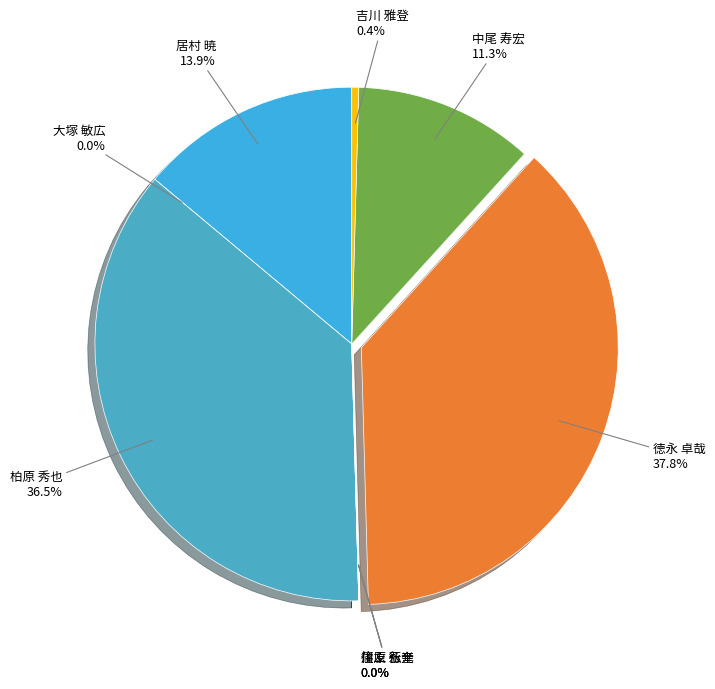

What portion of the pie excludes 徳永 卓哉?

62.2%